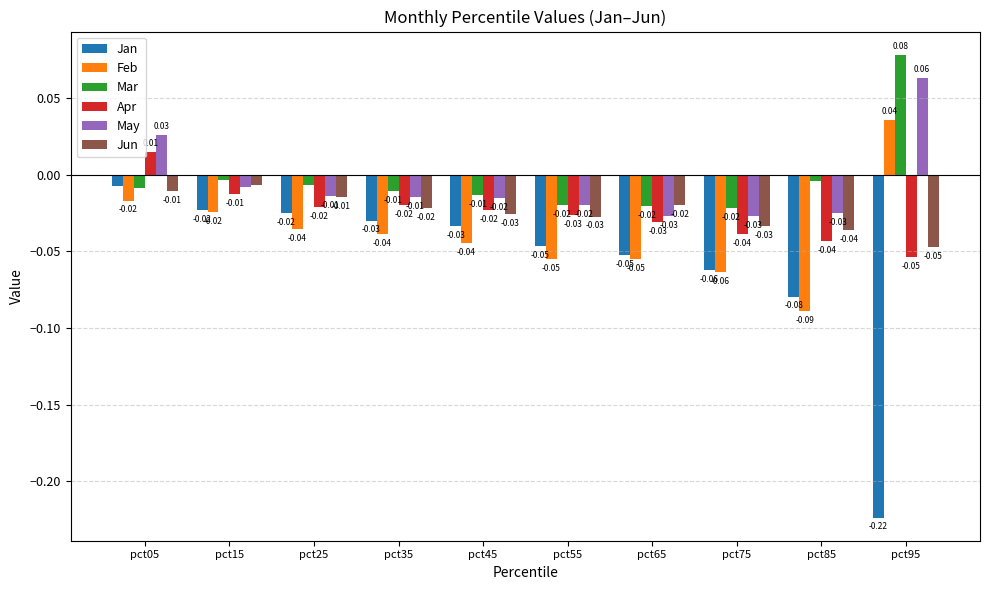

Where is Jan nearest to the value 0?

pct05